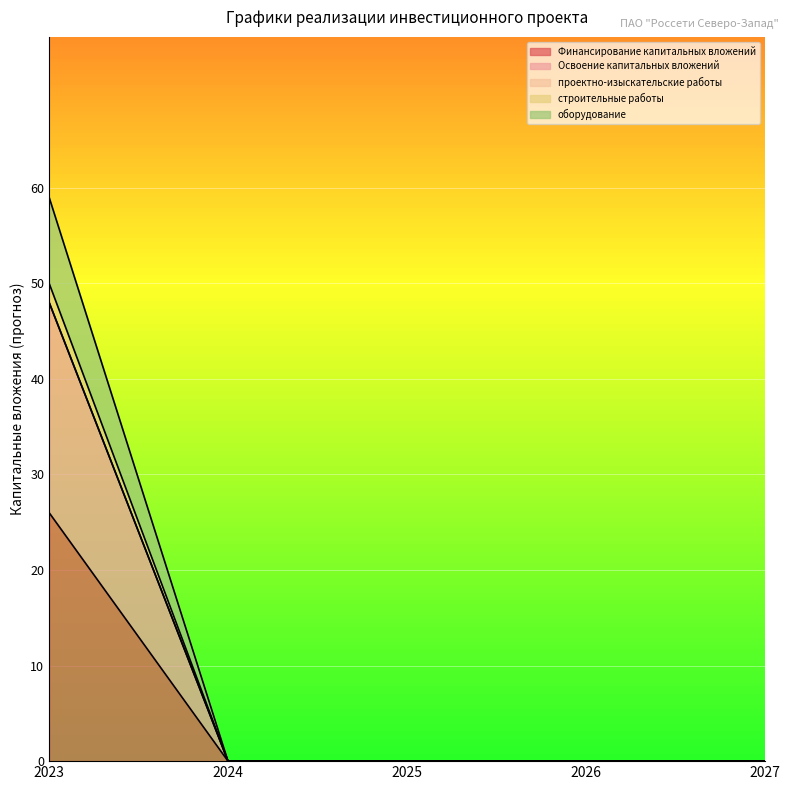

What is the total value across all series at 2023?

59